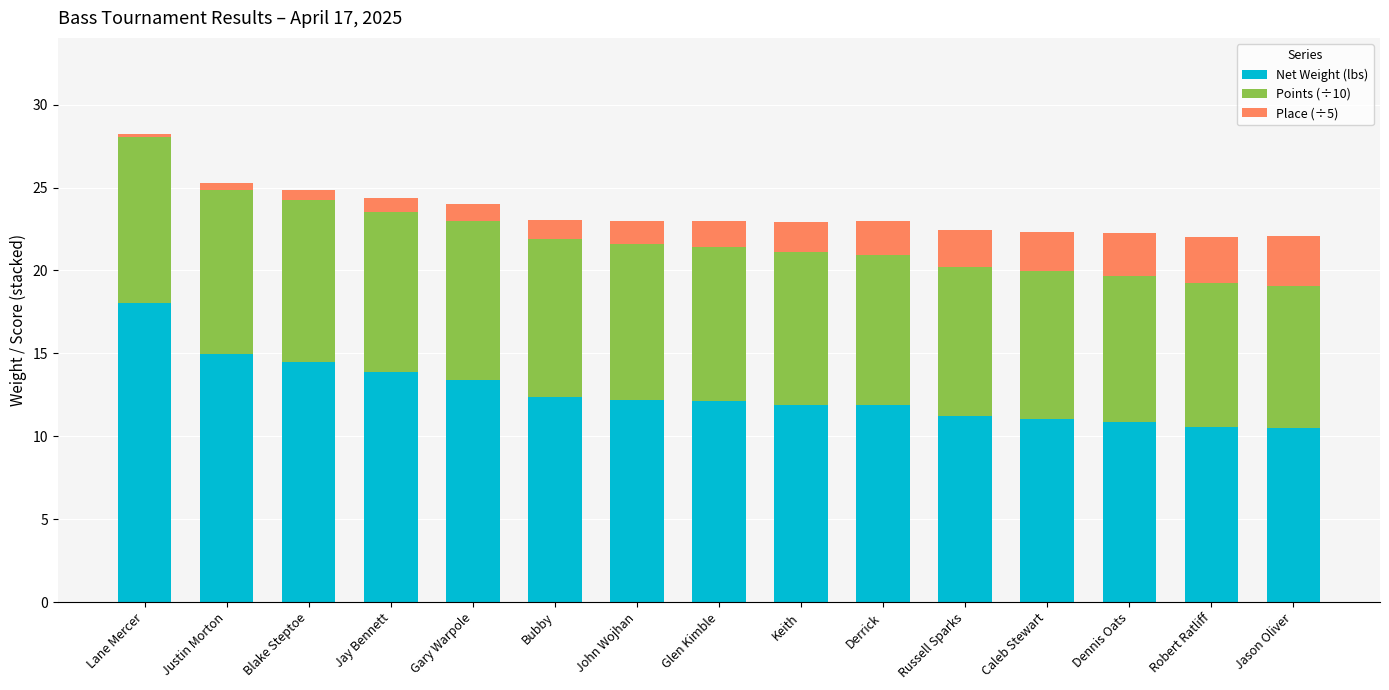

At which category is the sum across all series the highest?

Lane Mercer